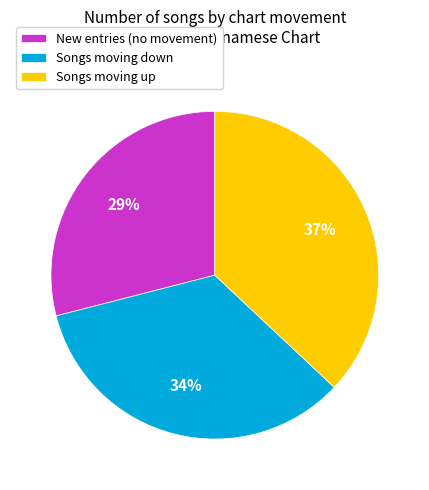

Which slice is the largest?

Songs moving up